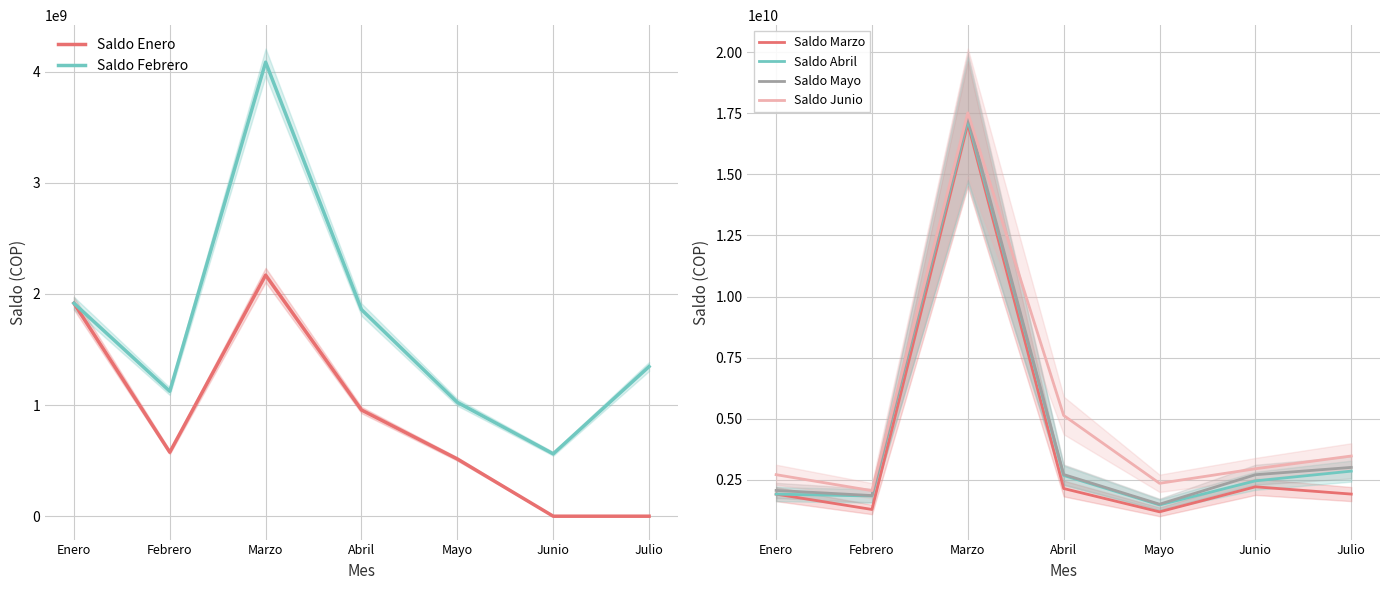

What is the difference between the maximum and minimum values in the Saldo Enero series?

2169781600